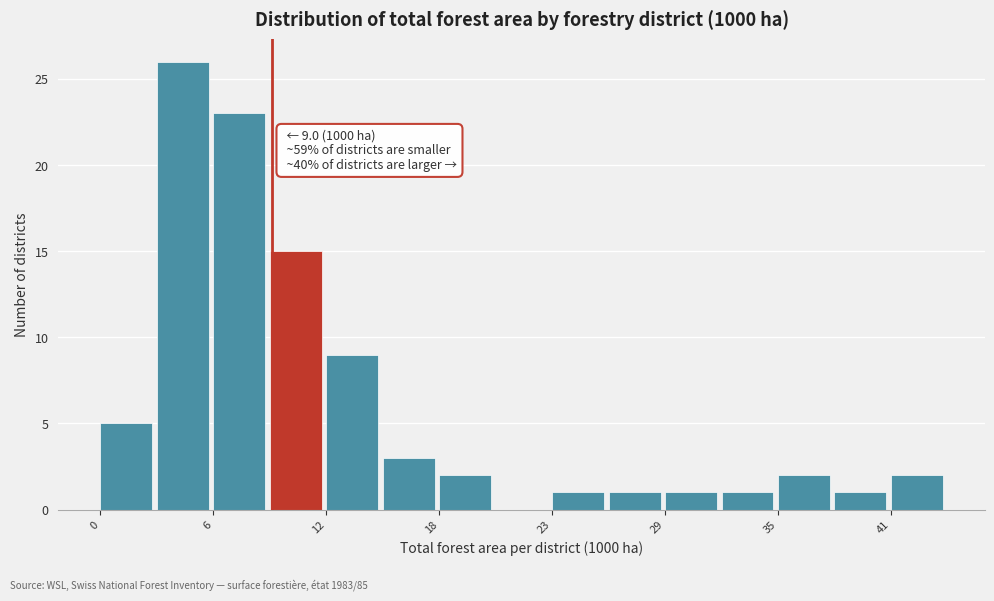

Around what value on the x-axis is the tallest bar? Give the approximate position of its centre, as read against the axis.

4